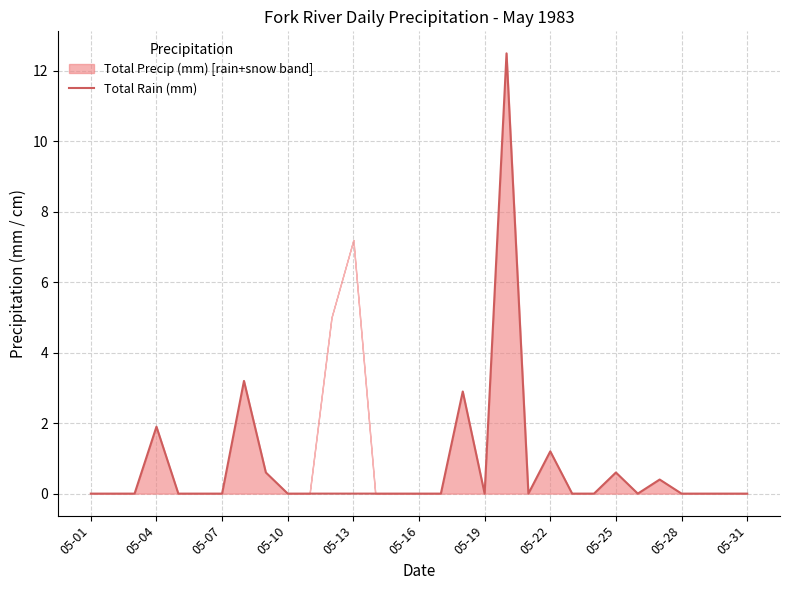

The Total Rain (mm) series shows 0.6 at 05-25. True or false?

True